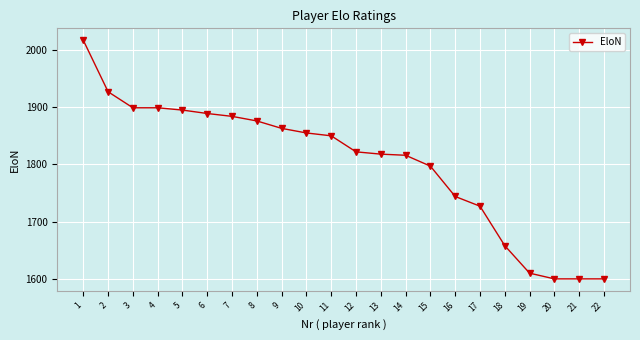

True or false: there are more than 2 points higher than both neighbors.

False